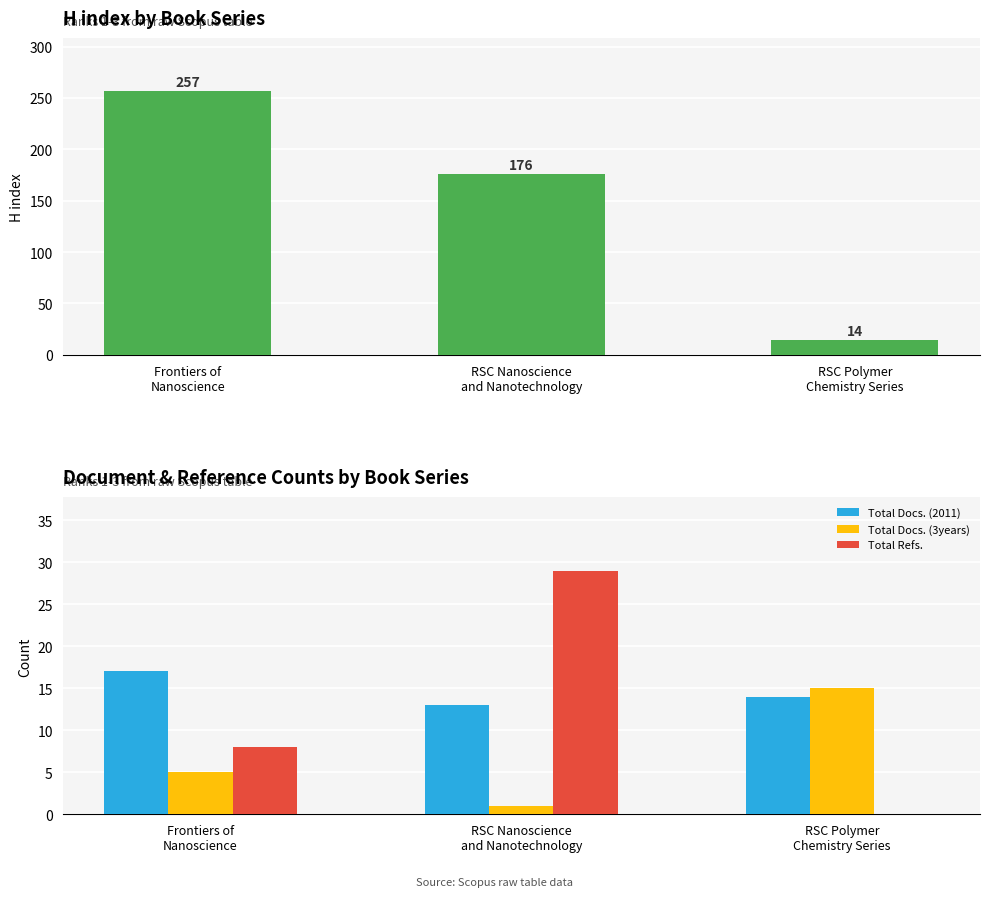

What is the maximum value for Total Docs. (3years)?

15